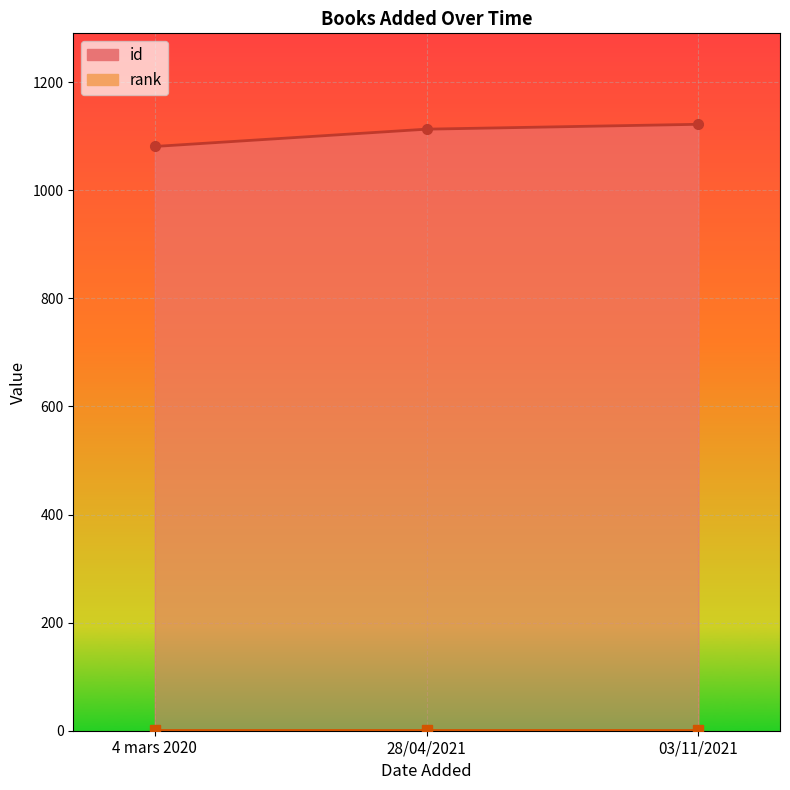

Between 28/04/2021 and 4 mars 2020, which is larger?

28/04/2021